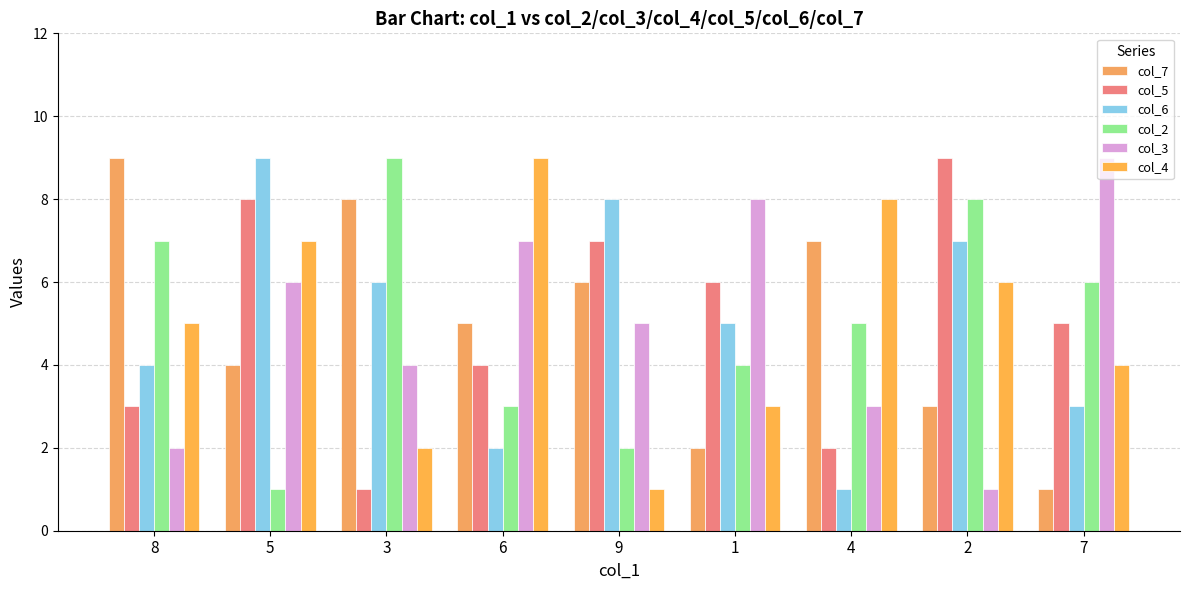

What is the highest value of the col_5 series?

9